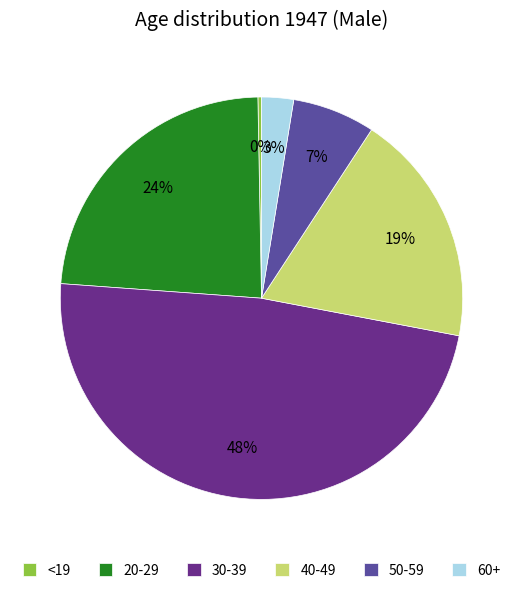

Which has a higher value, 20-29 or 30-39?

30-39